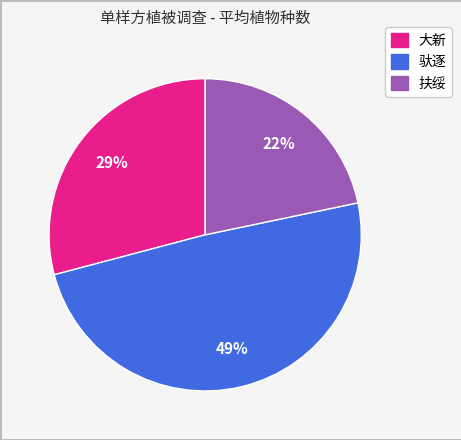

Rank the categories by value from highest to lowest.

驮逐, 大新, 扶绥